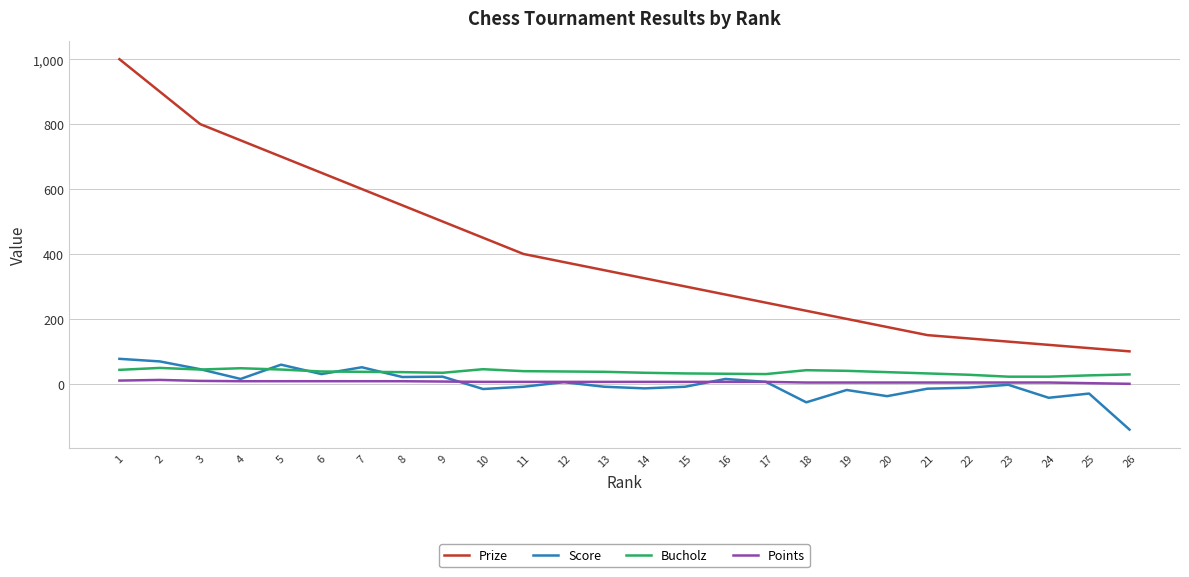

Which series has the largest total across all categories?

Prize